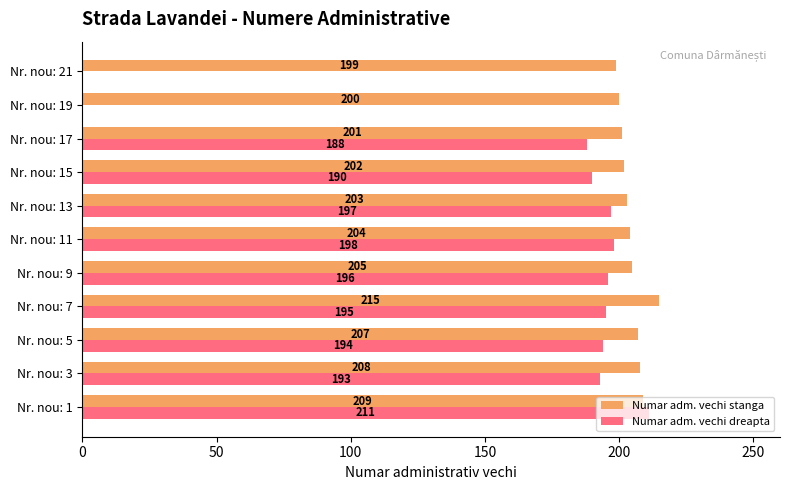

What value does the Numar adm. vechi stanga series have at Nr. nou: 5, to the nearest 10?

210